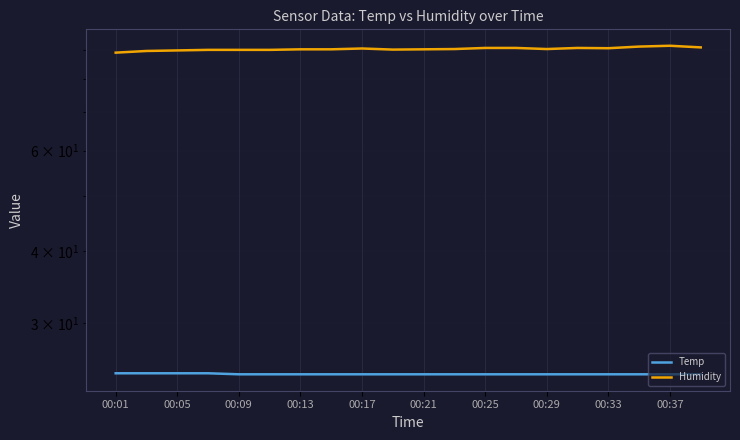

True or false: Temp and Humidity cross at least once.

False